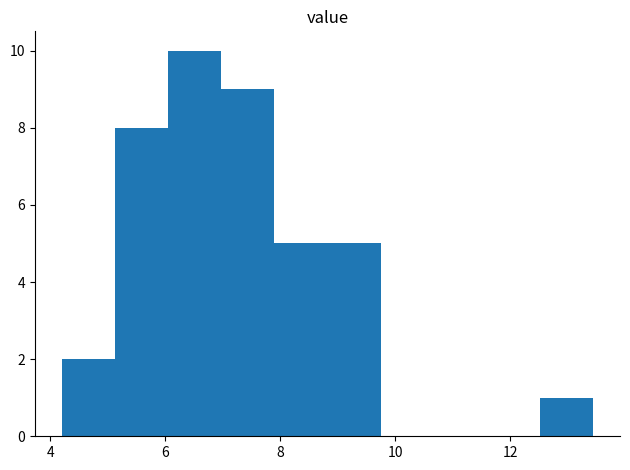

What is the height of the bar covering 4.2 to 5.2 on the x-axis? Neither the bar edges nor the heights are printed on the chart, so give them approximately, as read against the axes.

2